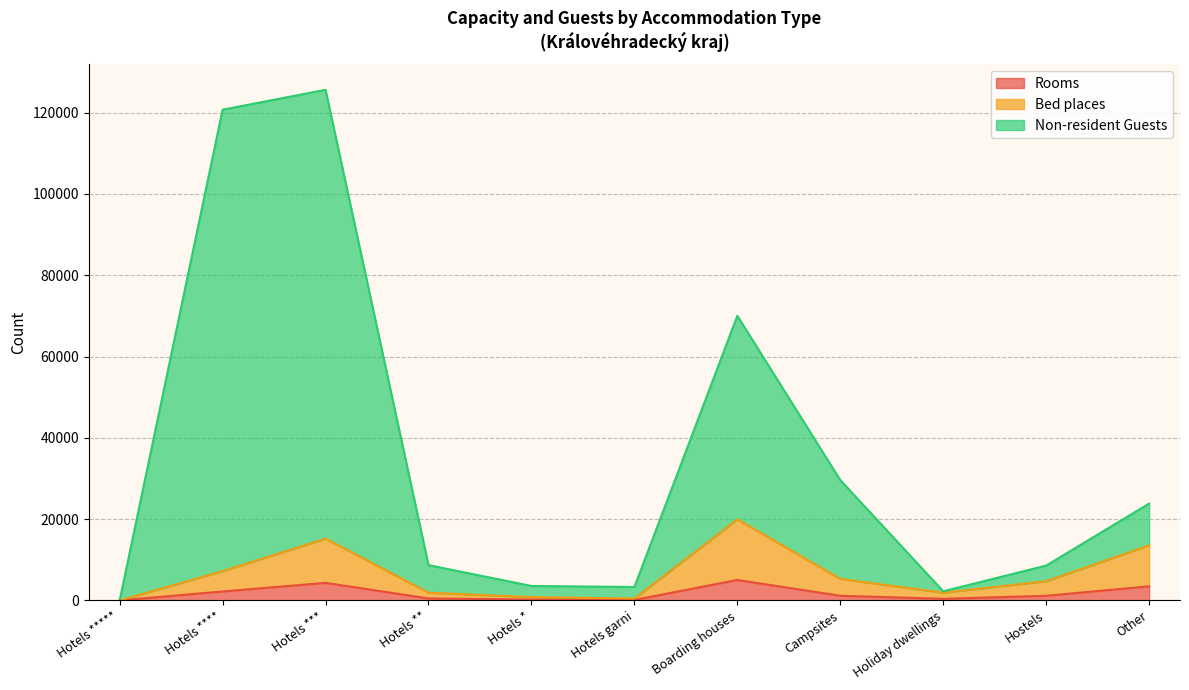

Which series has the widest spread of values?

Non-resident Guests